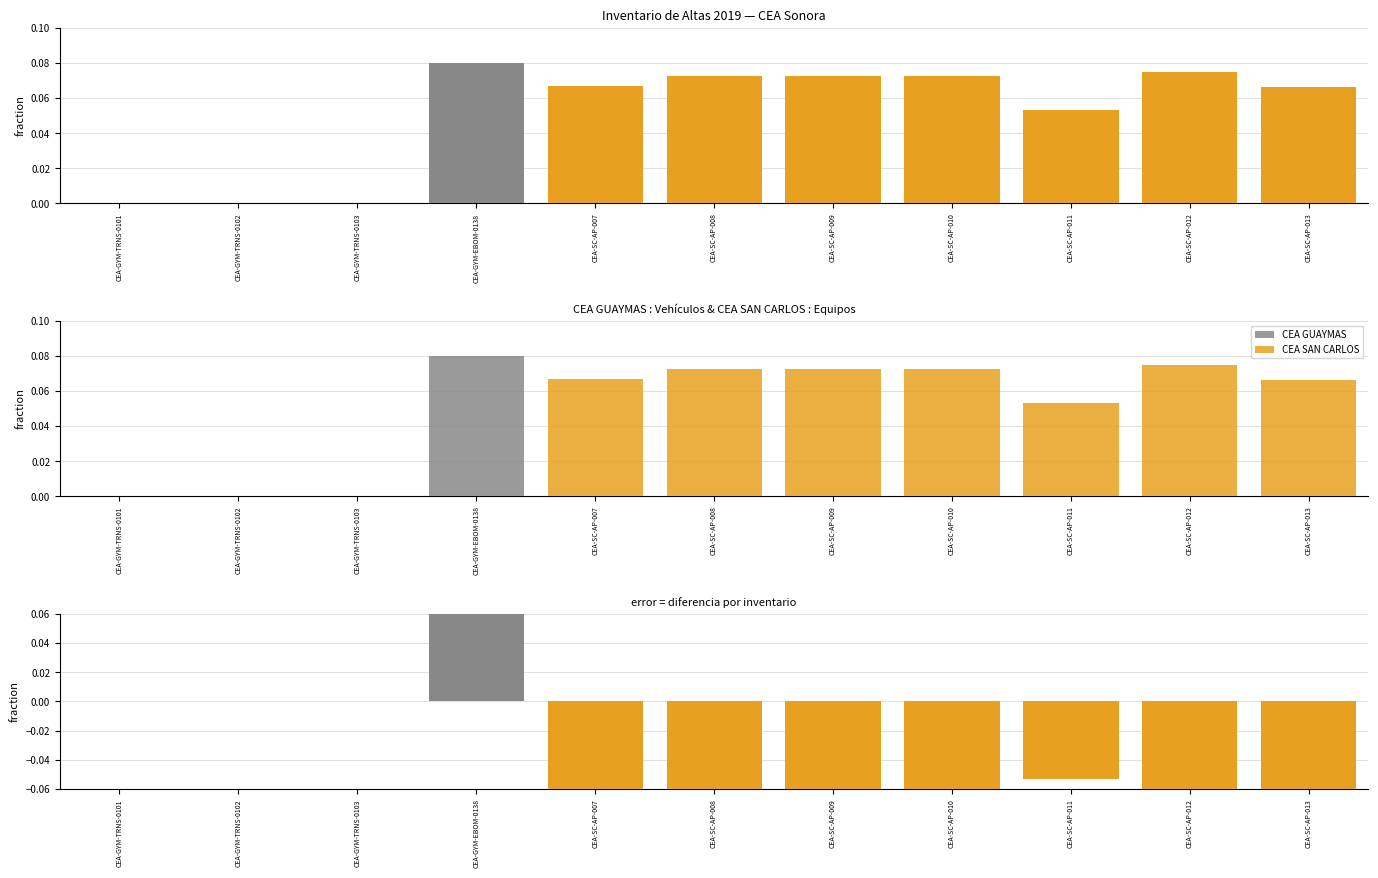

Is it true that Diferencia (GUAYMAS - SAN CARLOS) equals 0.0 at CEA-GYM-TRNS-0102?

True